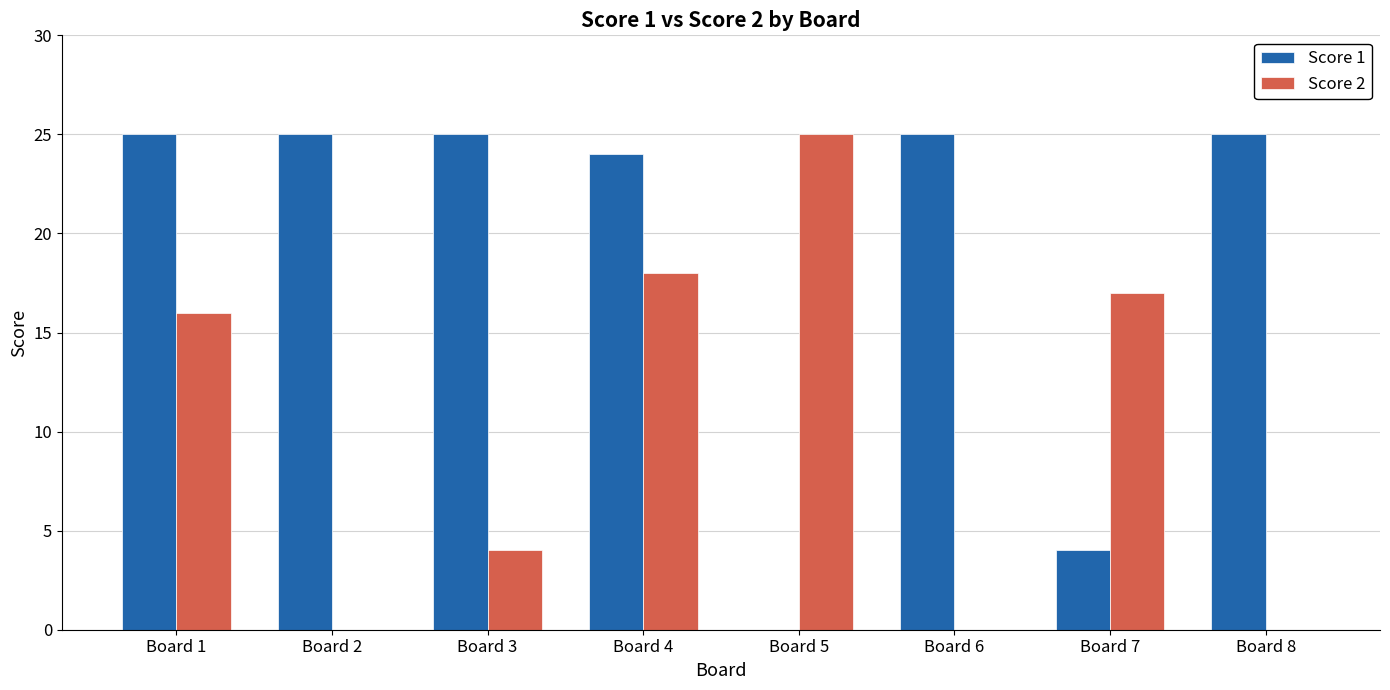

What is the greatest value displayed?

25